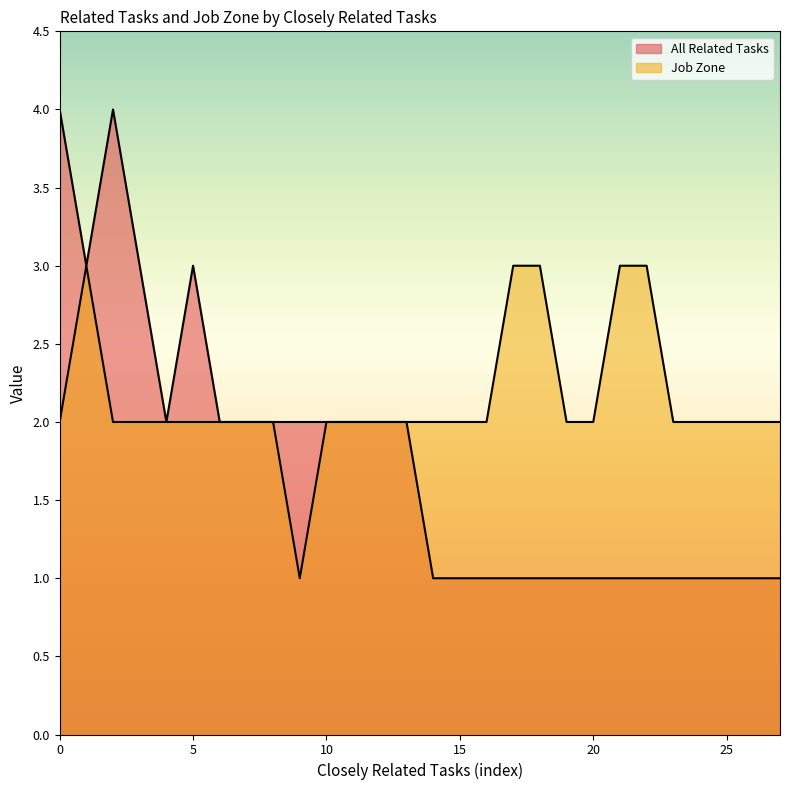

What is the minimum value shown in the chart?

1